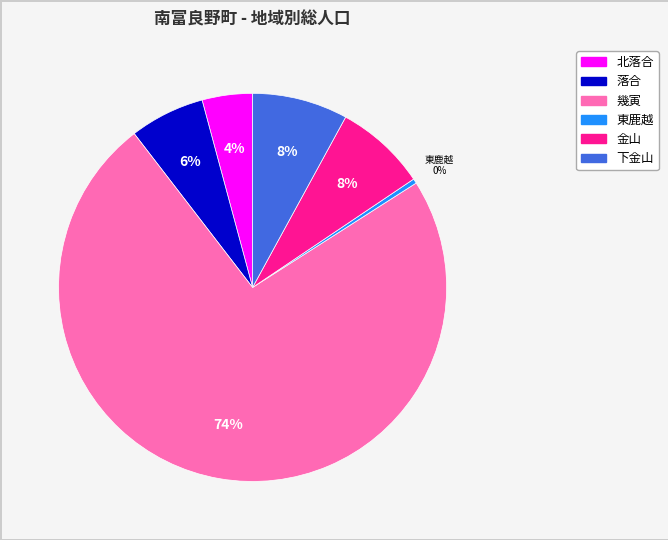

Is the sum of 東鹿越 and 北落合 greater than half?

No